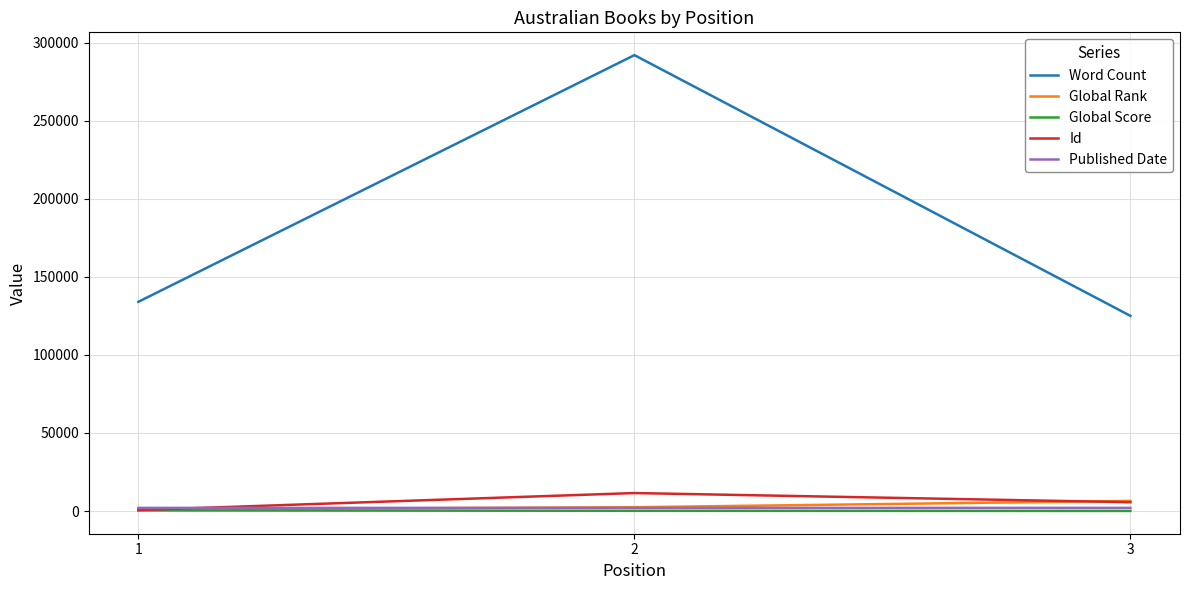

Is the value of Word Count at 3 greater than the value of Global Score at 1?

Yes